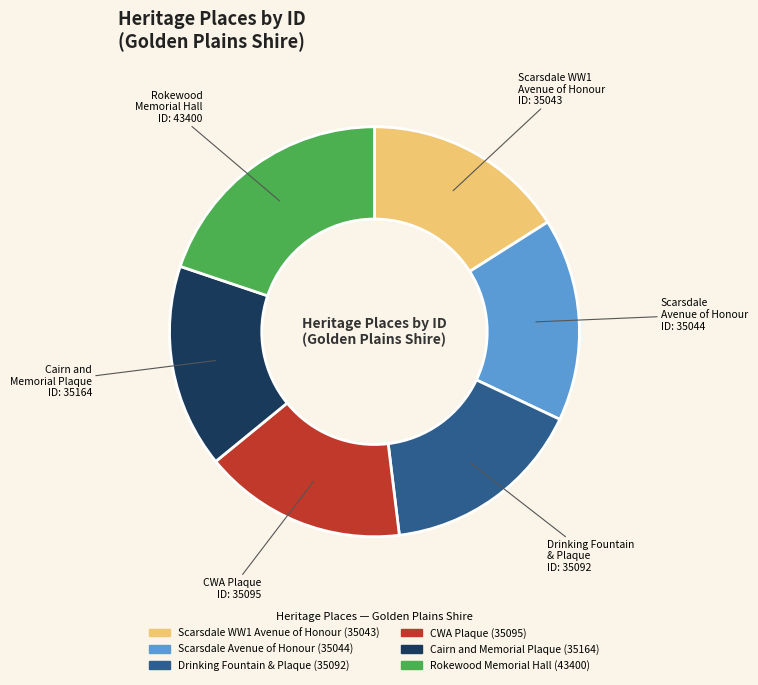

Does any single category account for the majority?

No